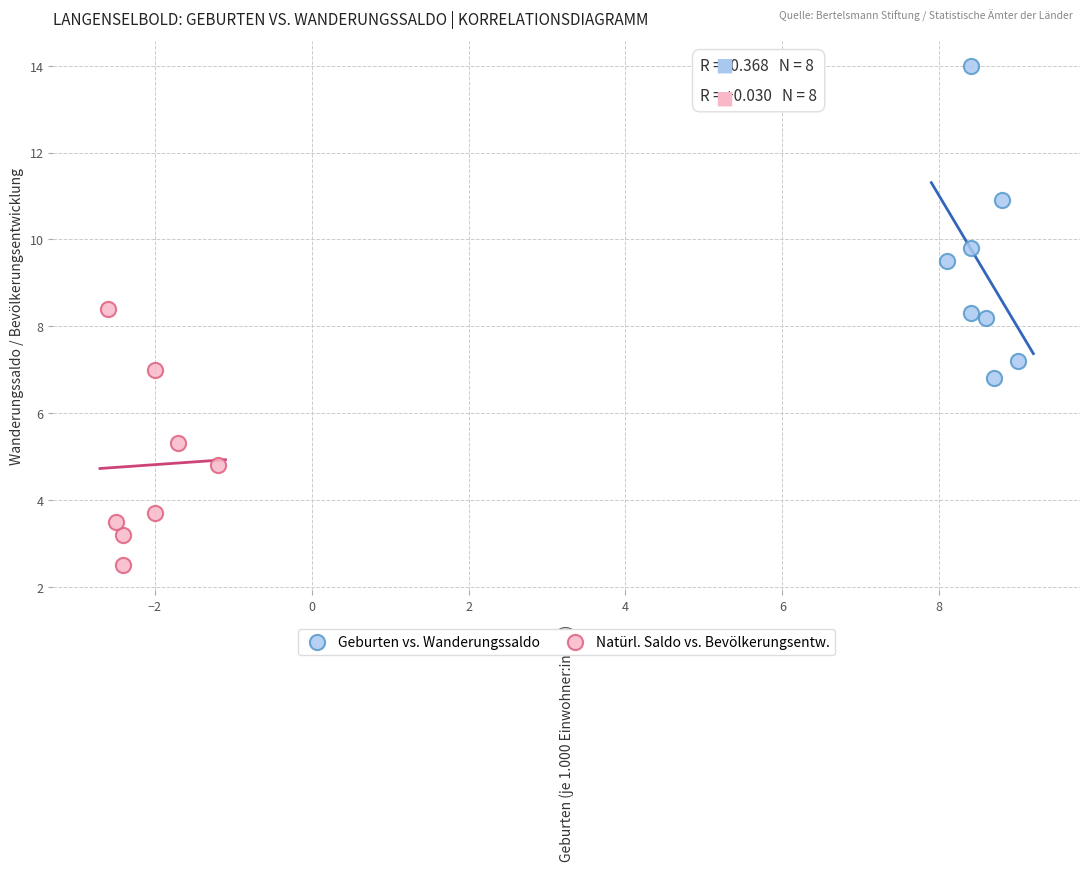

Which series has the largest Y range (max minus min)?

Geburten vs. Wanderungssaldo